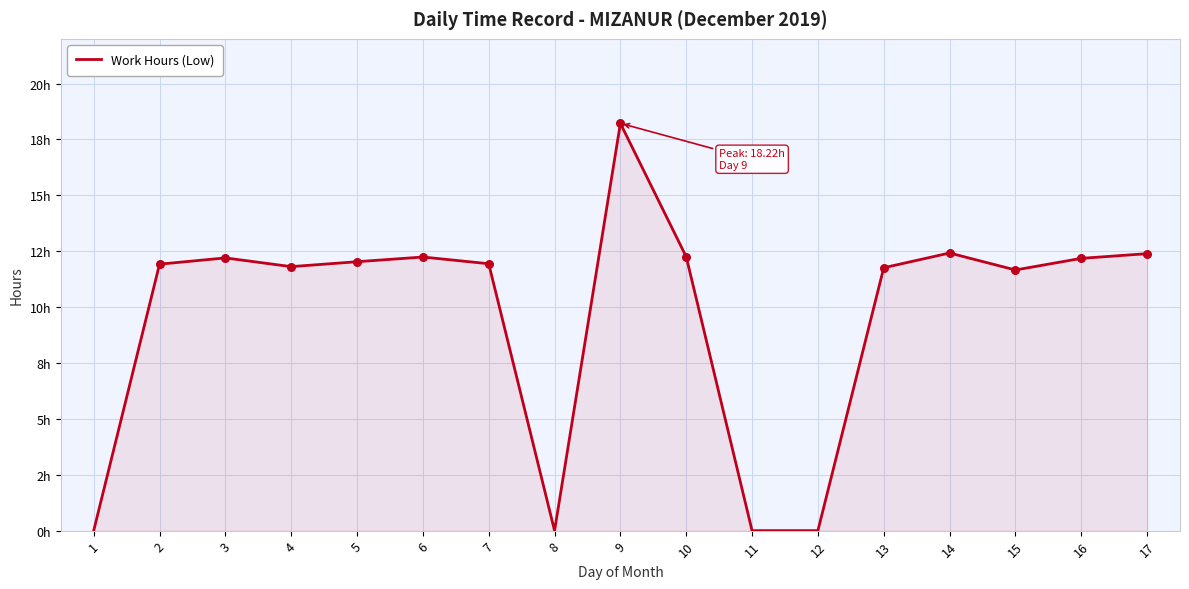

What is the change in value from 5 to 14?

+0.4